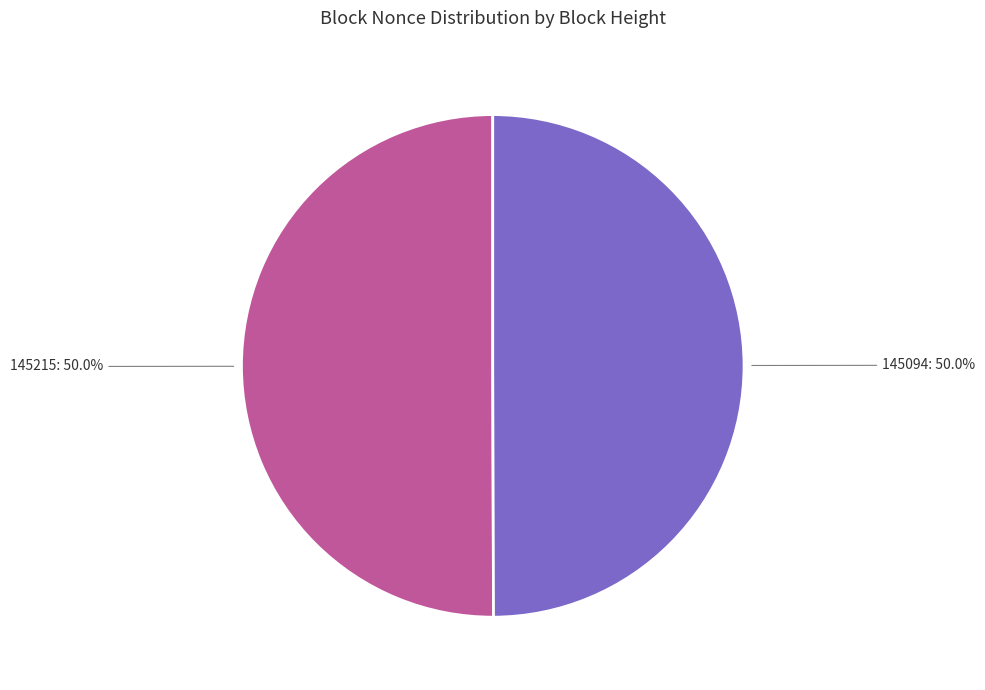

Is the sum of 145094 and 145215 greater than half?

Yes